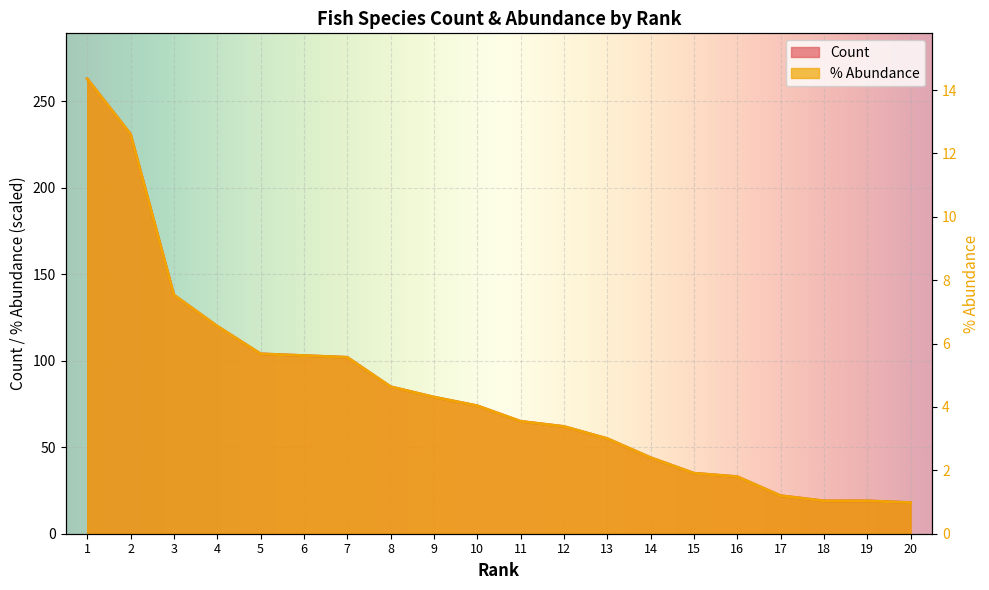

Where does the % Abundance series first go above 74?

1